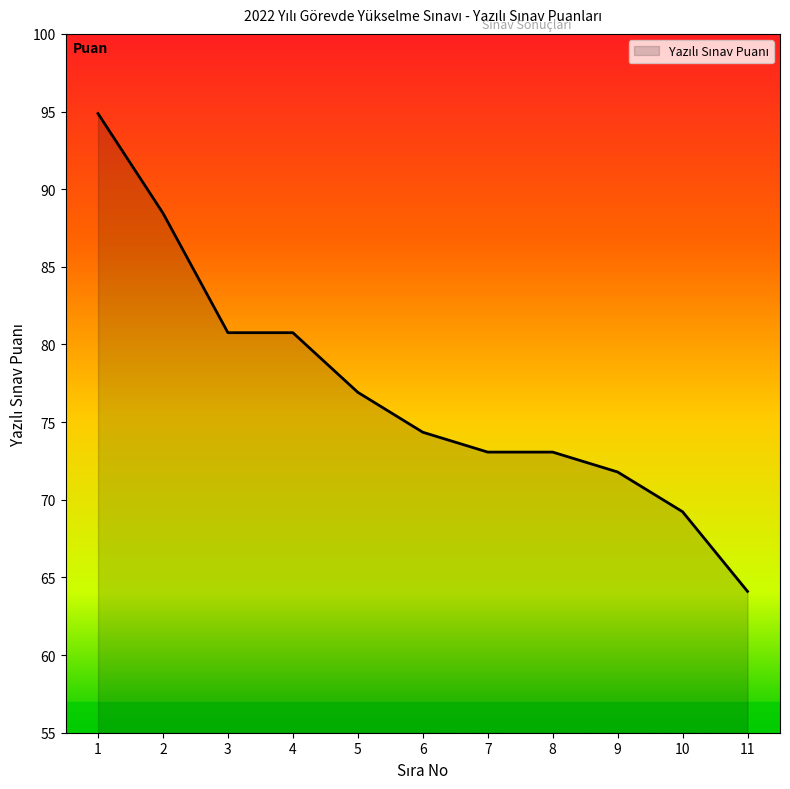

What is the difference between the maximum and minimum values?

30.8